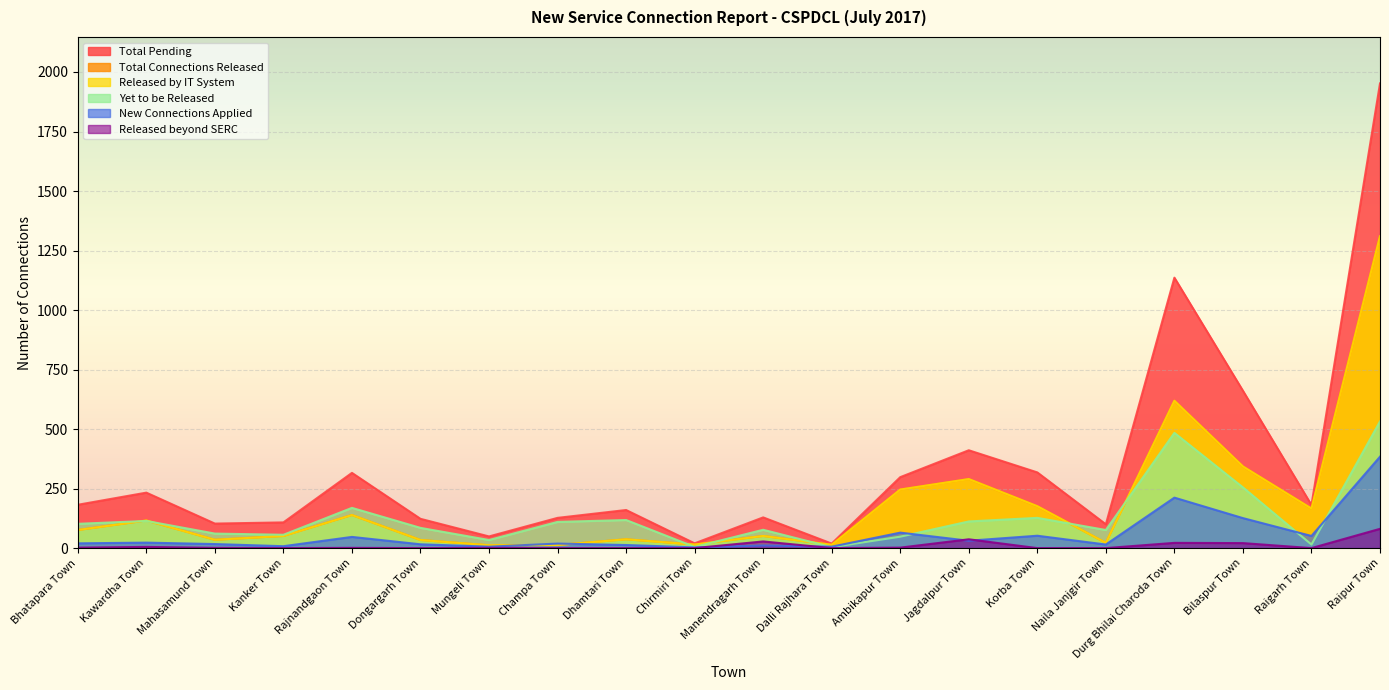

What is the label of the 1st point from the right?

Raipur Town